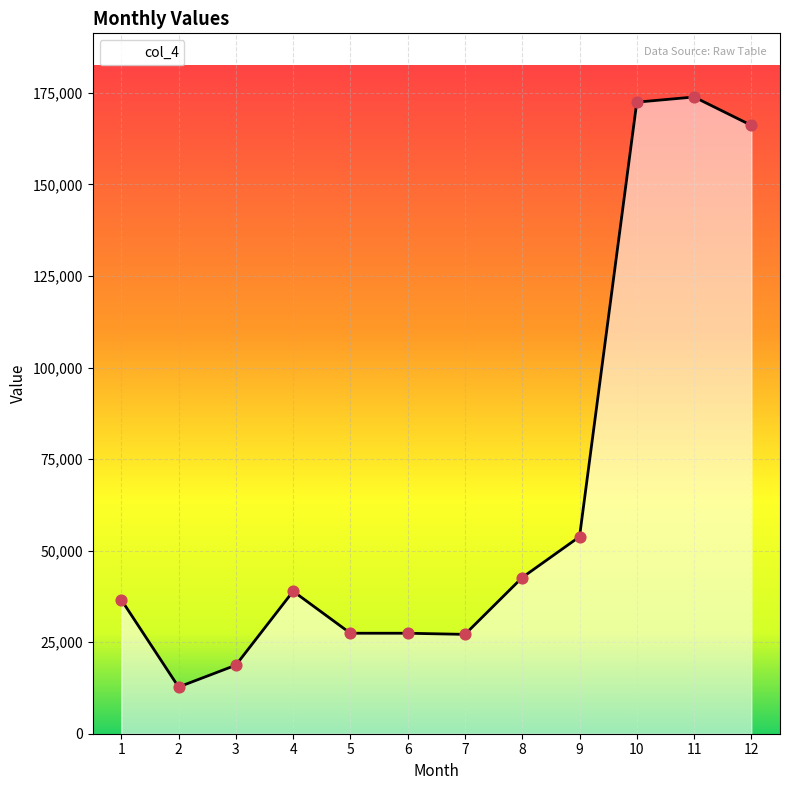

What is the change in value from 9 to 10?

+118680.0